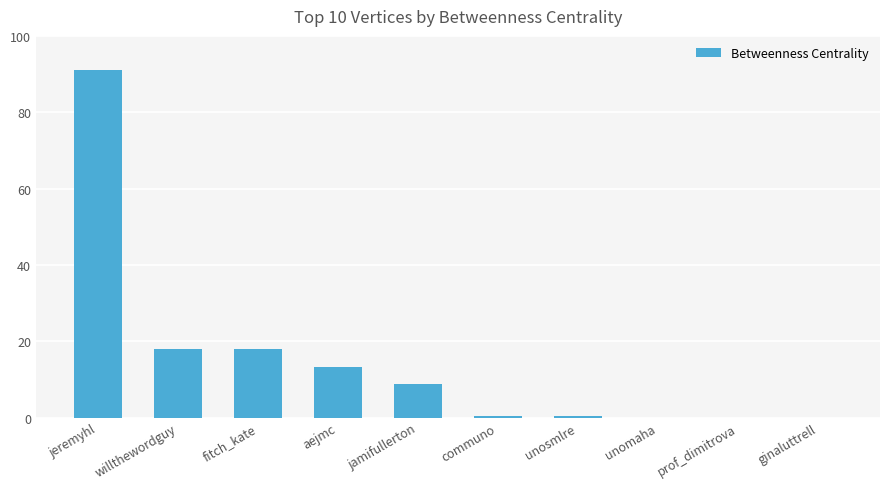

True or false: the data shows 0.5 at unosmlre.

True